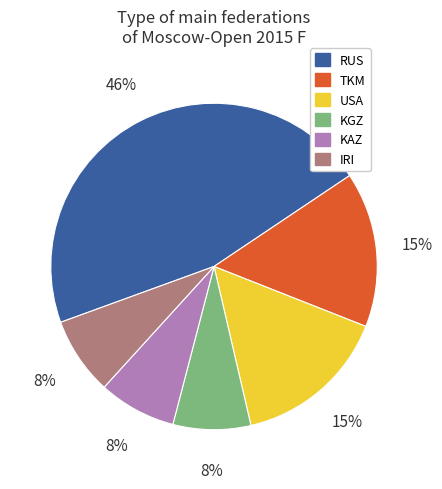

What is the largest slice in the pie chart?

RUS